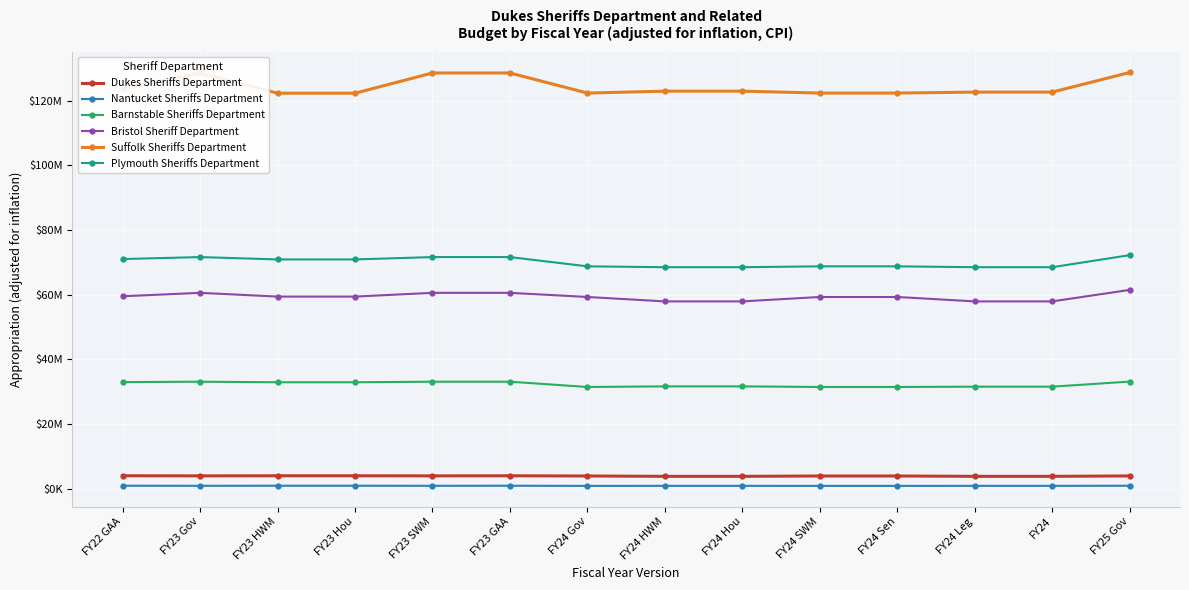

Does the chart have visible grid lines?

Yes